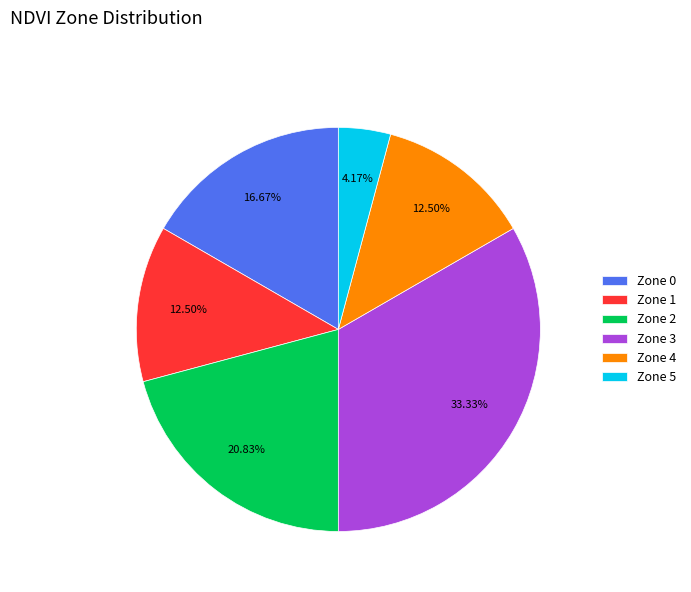

Which slice is the largest?

Zone 3